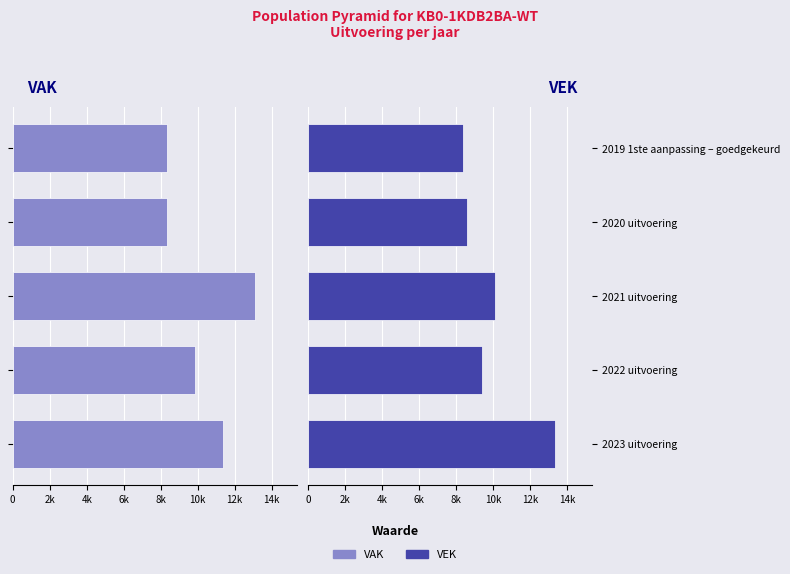

What is the greatest value displayed?

13355